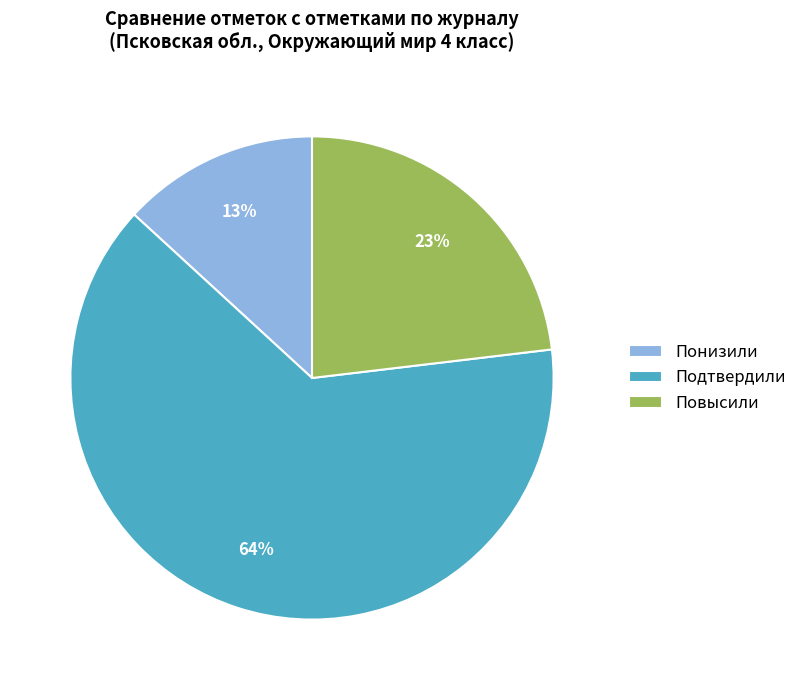

Do Понизили and Подтвердили together represent more than half of the pie?

Yes